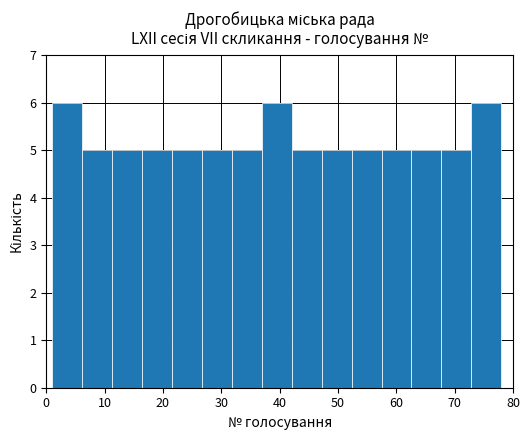

Reading left to right, list every bar in this chart as the range it spans on the x-axis followed by its height. Neither the bar edges nor the heights are printed on the chart, so give them approximately, as read against the axes.

1 to 6: 6
6 to 11: 5
11 to 16: 5
16 to 22: 5
22 to 27: 5
27 to 32: 5
32 to 37: 5
37 to 42: 6
42 to 47: 5
47 to 52: 5
52 to 57: 5
57 to 63: 5
63 to 68: 5
68 to 73: 5
73 to 78: 6